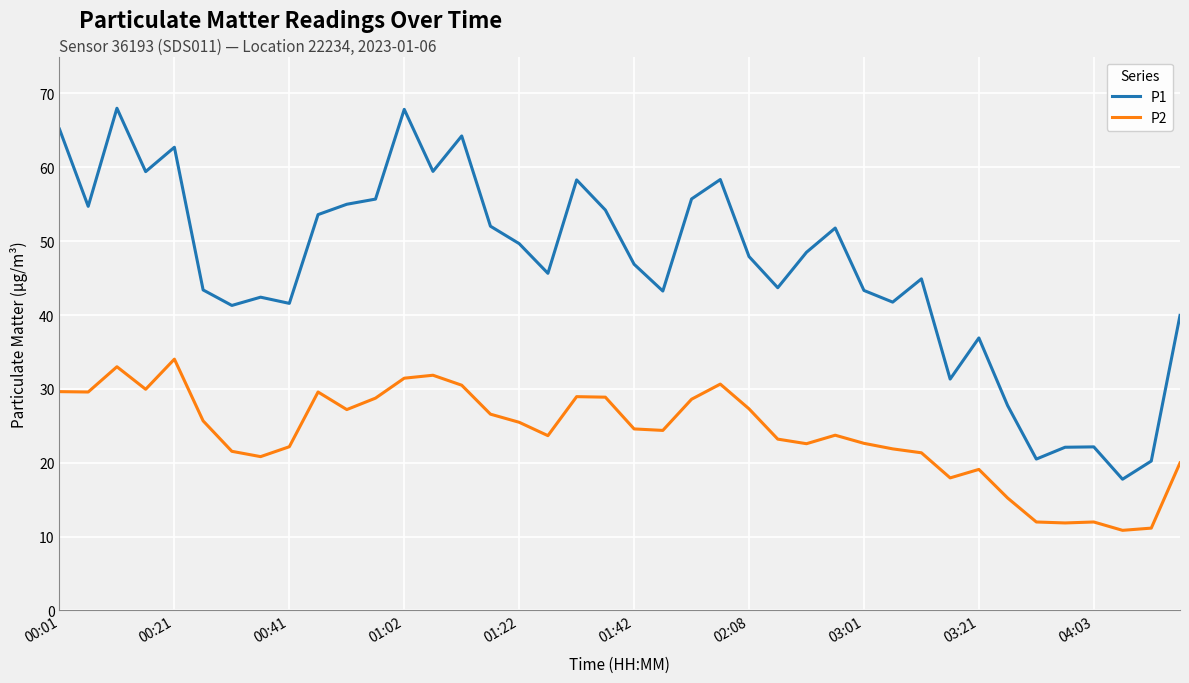

List the series in order of their peak value, lowest first.

P2, P1